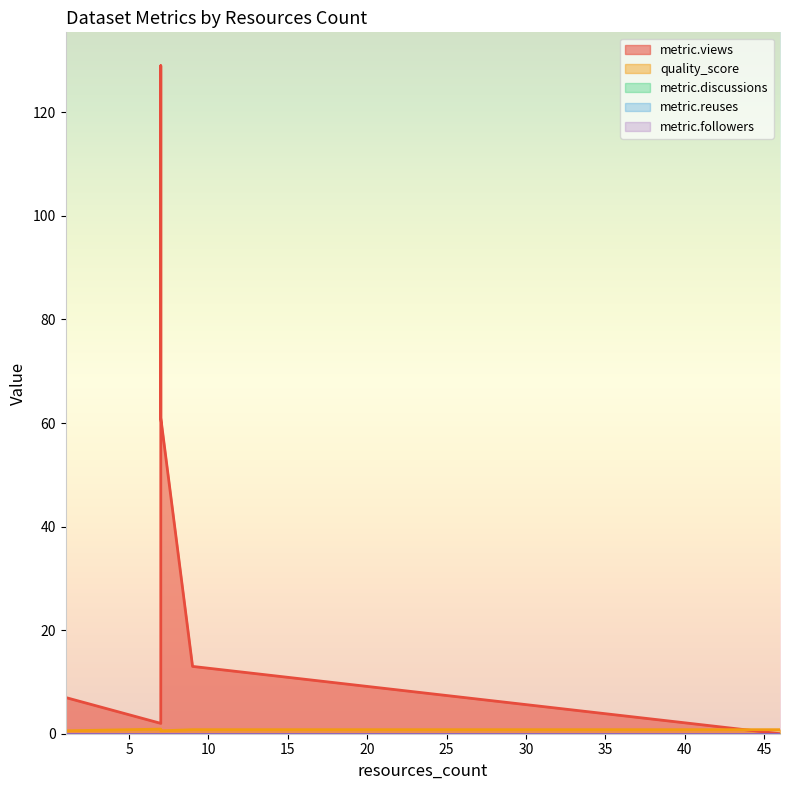

How many lines are shown in the chart?

5